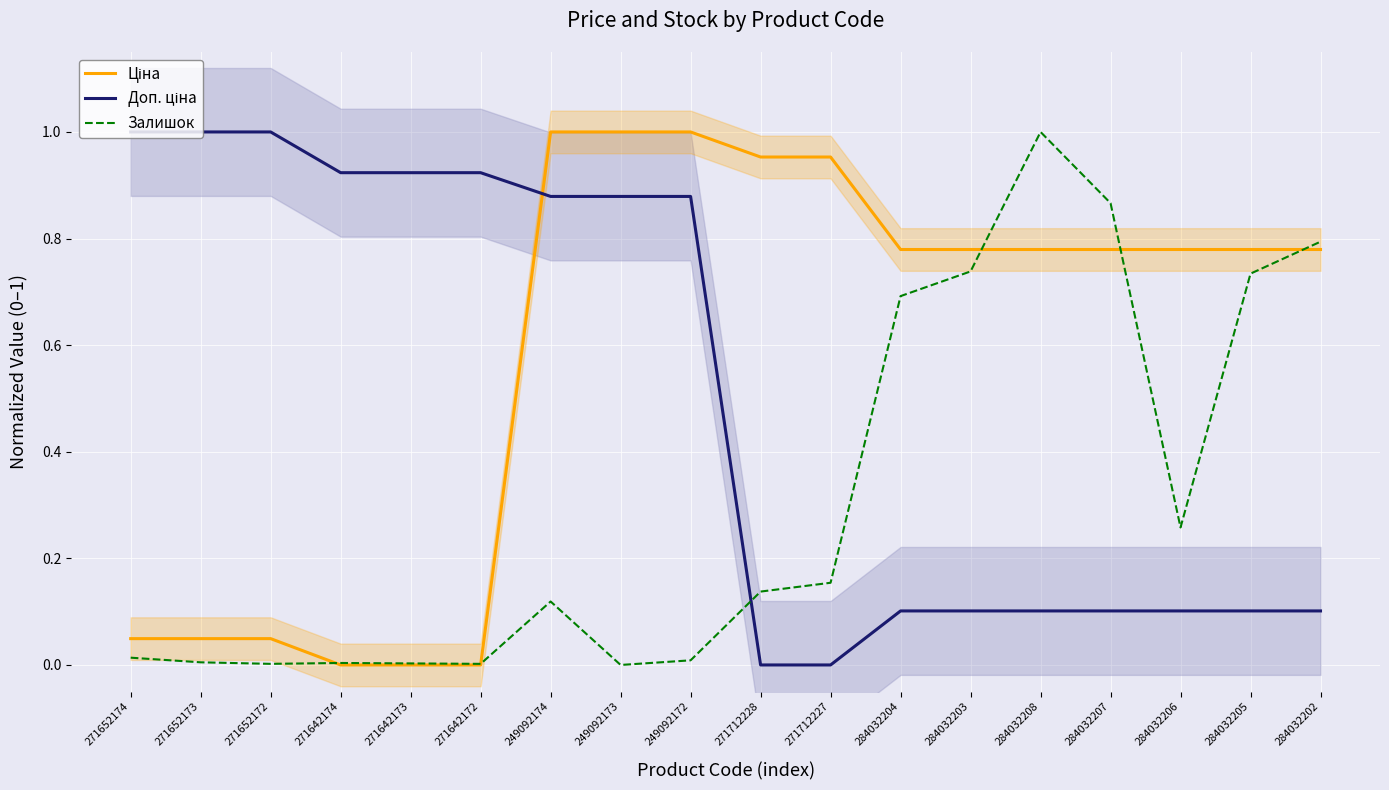

True or false: Доп. ціна and Залишок cross at least once.

True